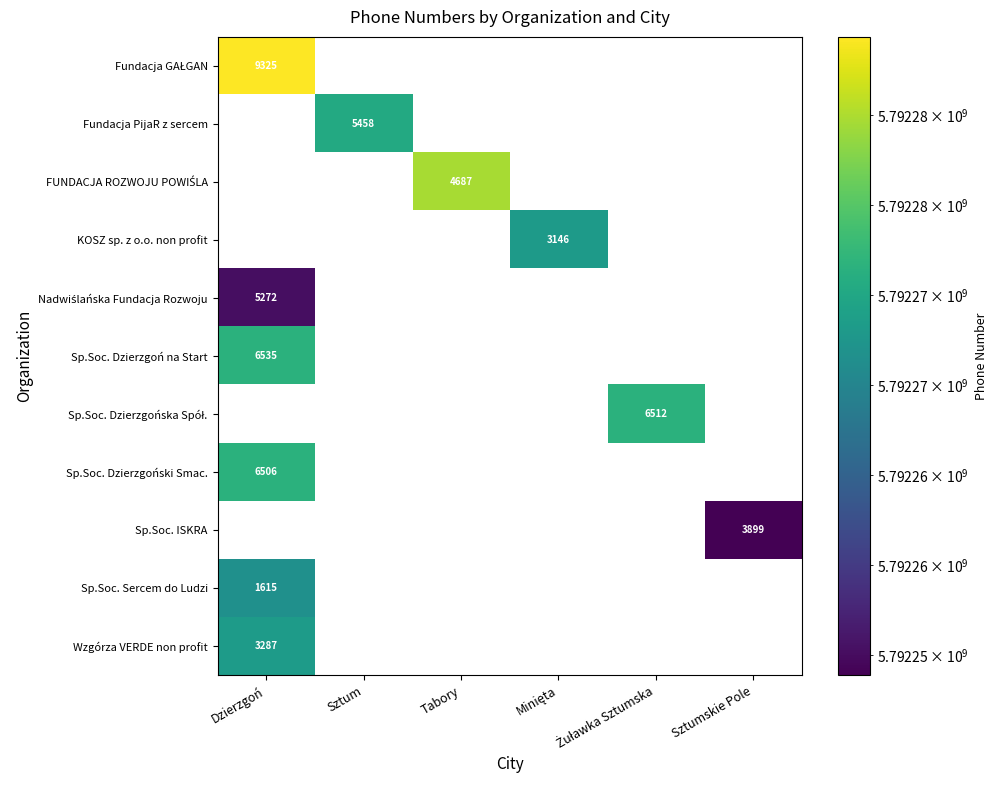

How many values in Nadwiślańska Fundacja Rozwoju are above zero?

1